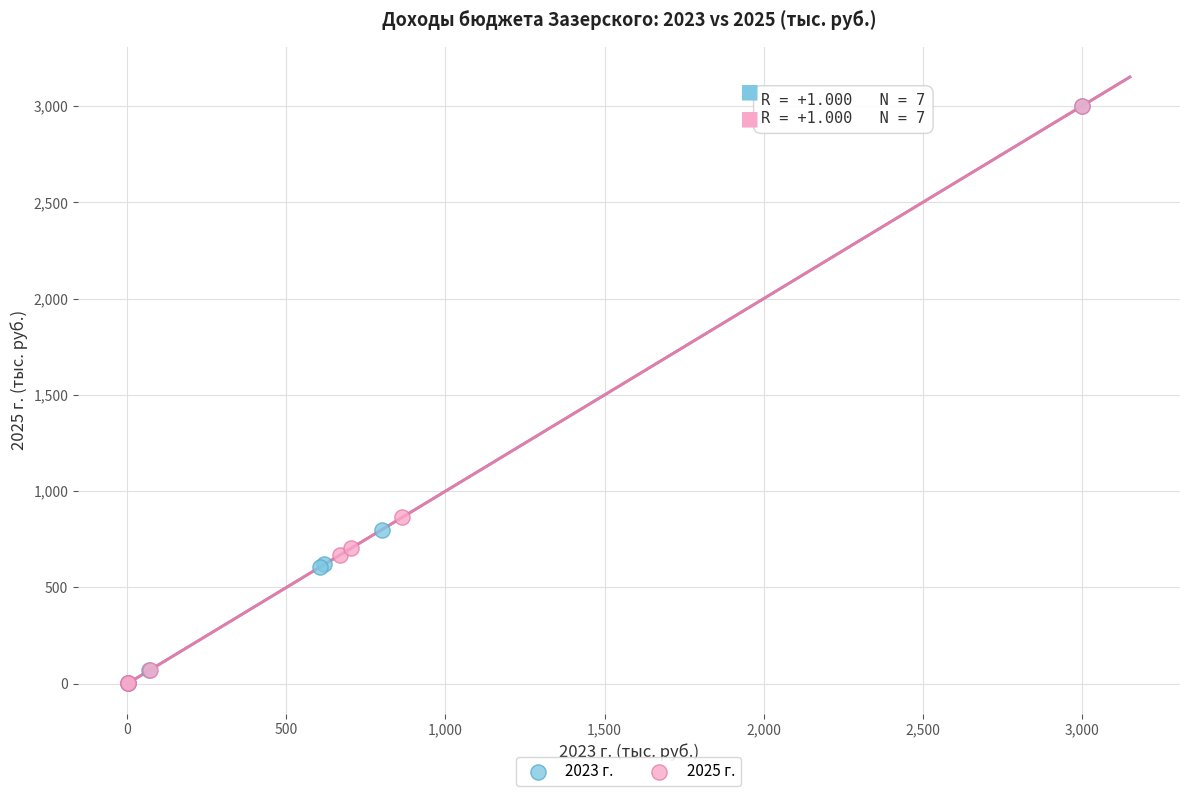

Which series has the widest spread of Y values?

2023 г.